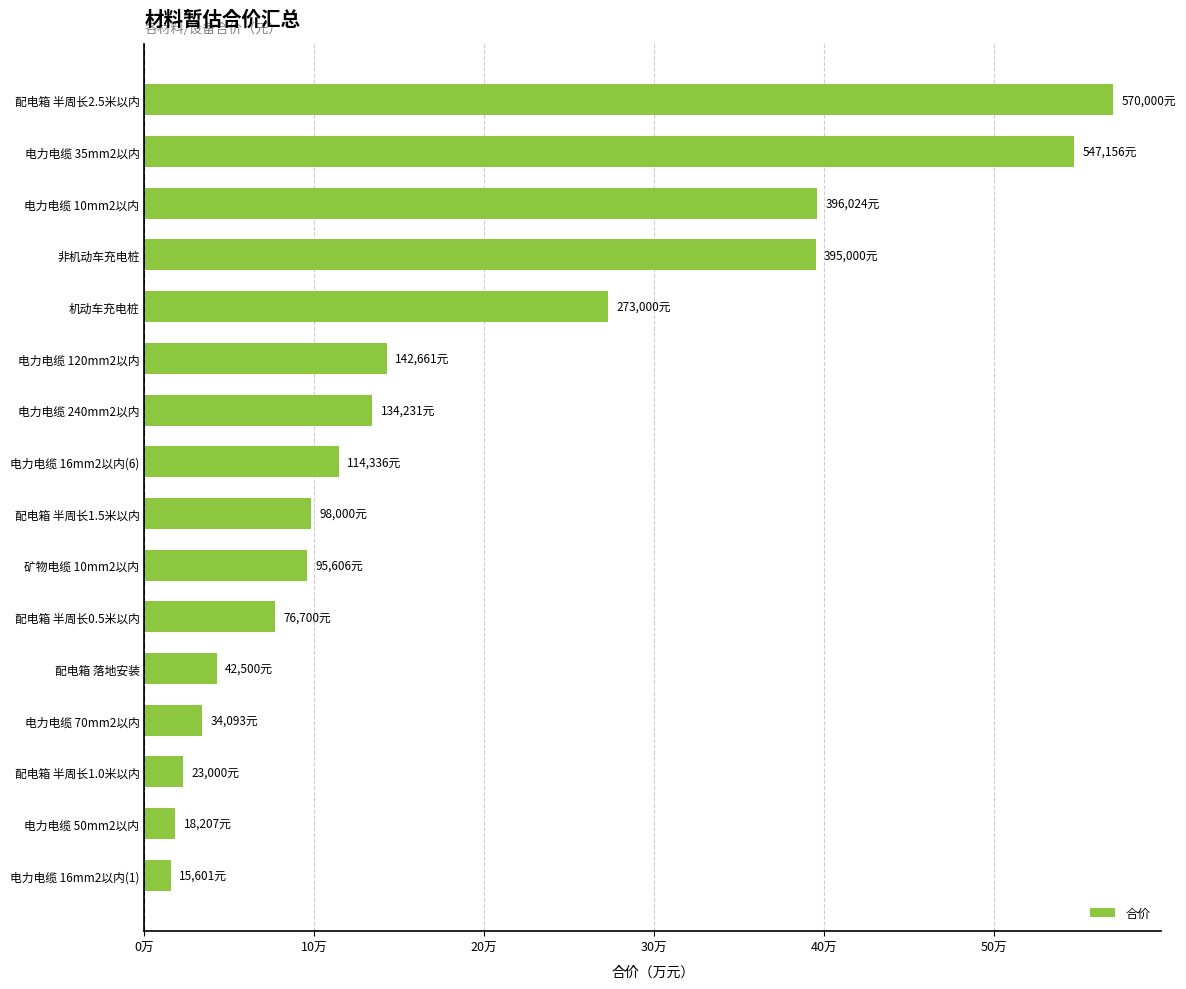

Are the bars horizontal?

Yes